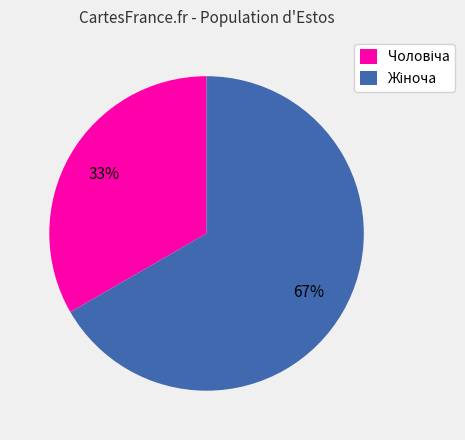

Is there a majority slice in this chart?

Yes